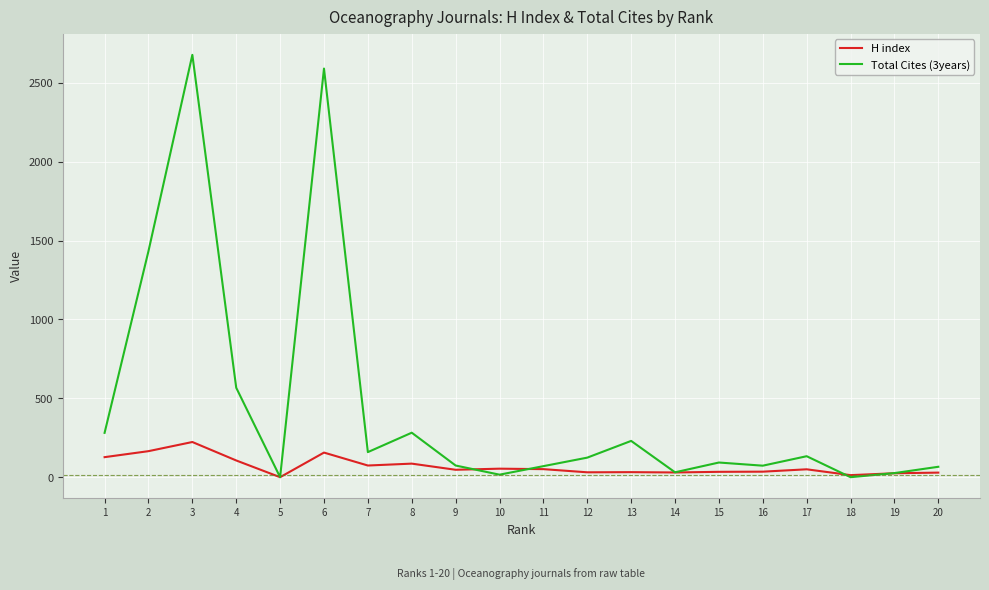

The value of Total Cites (3years) at 11 is 70. True or false?

True